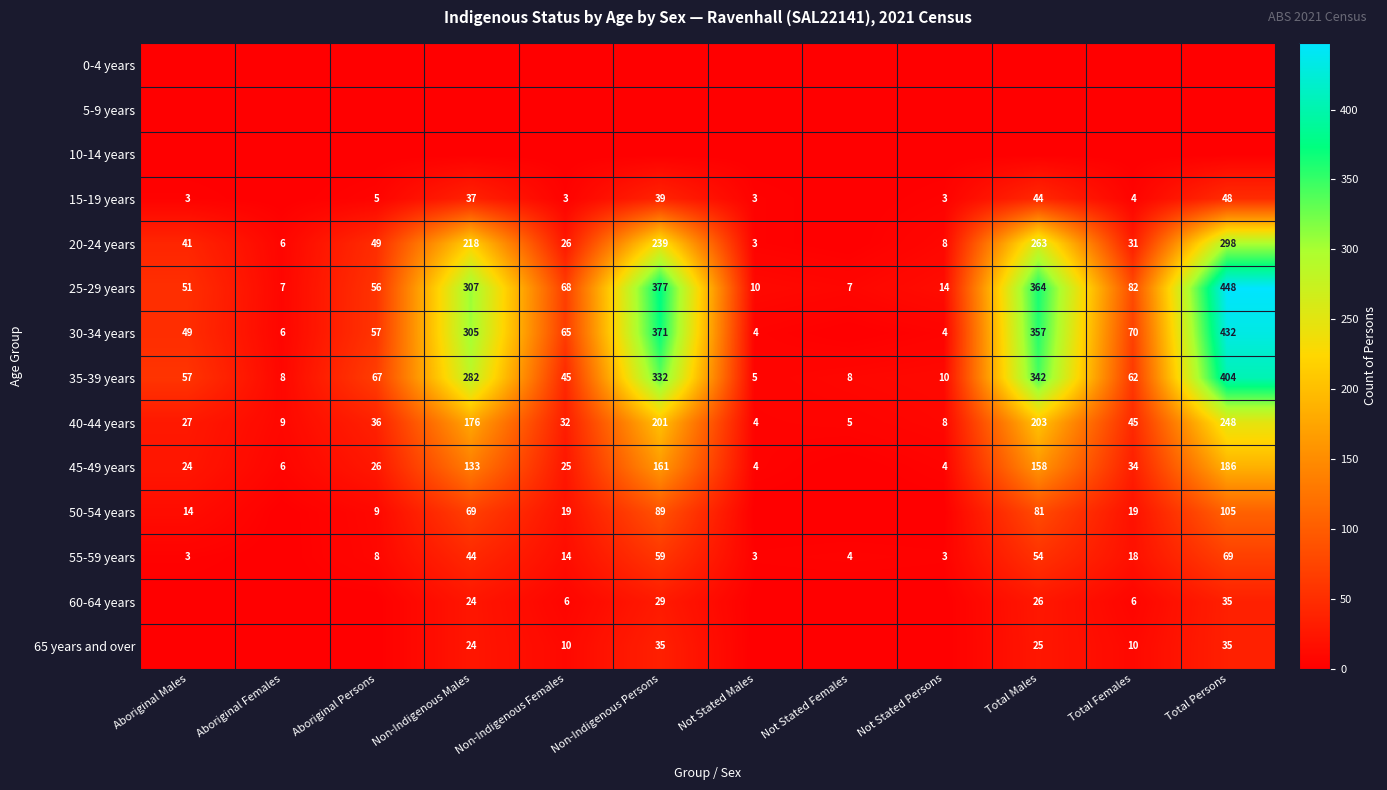

What is the difference between the second highest and minimum values in the 40-44 years series?

199